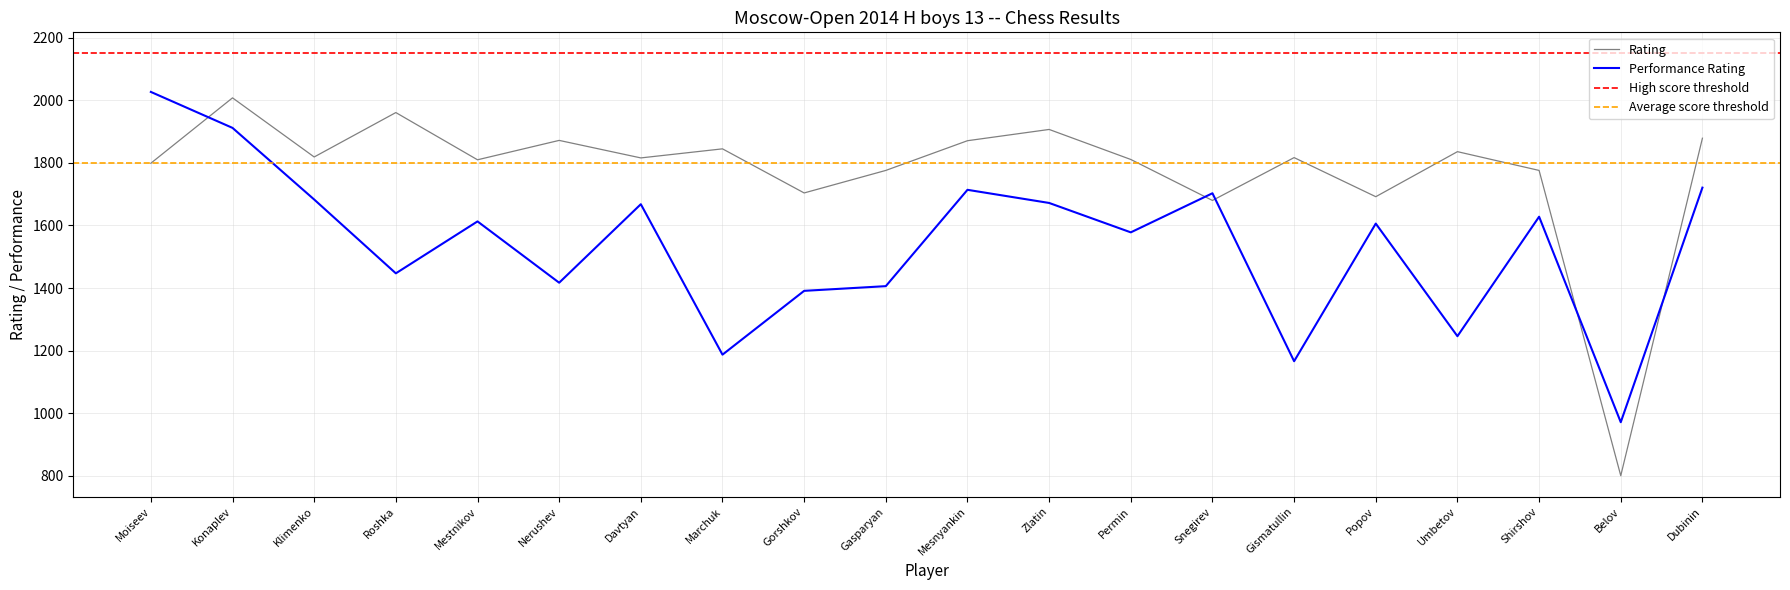

How many values in the Rating series are below 1817?

10